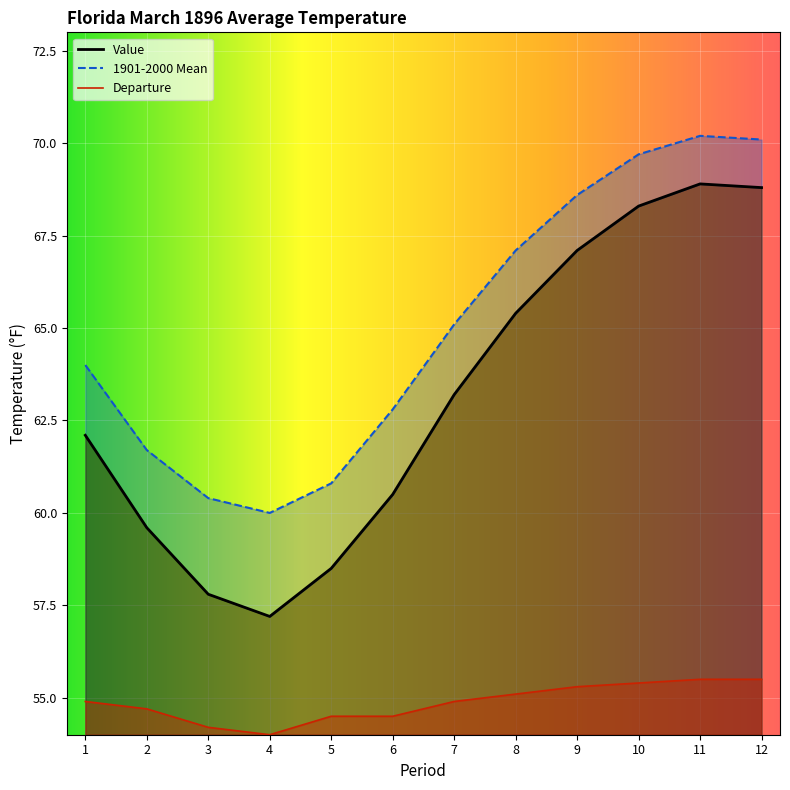

The Departure series shows 76.6 at 4. True or false?

False